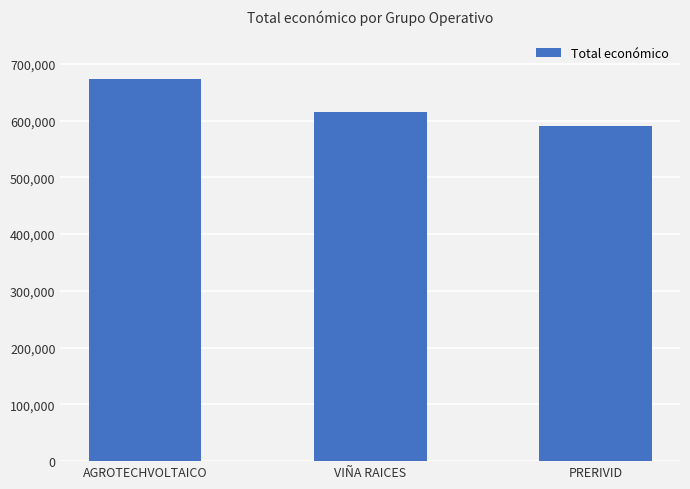

What is the value of the 2nd bar from the left?

614907